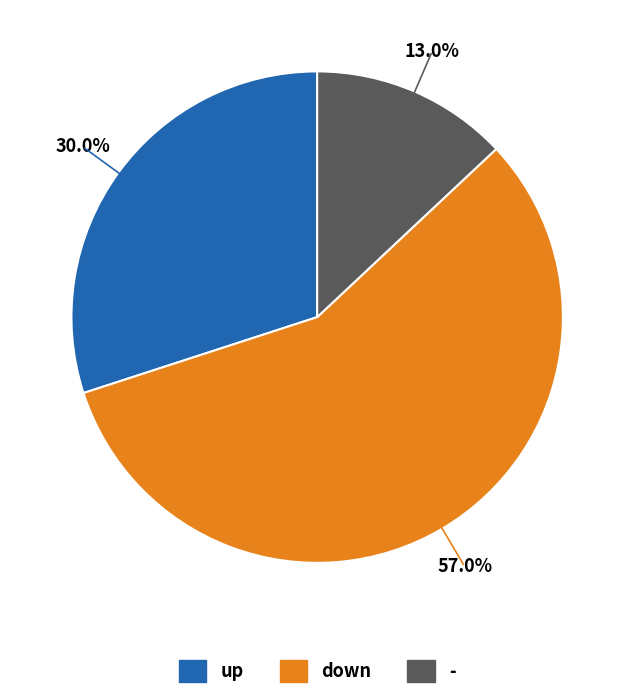

Which category accounts for the majority?

down